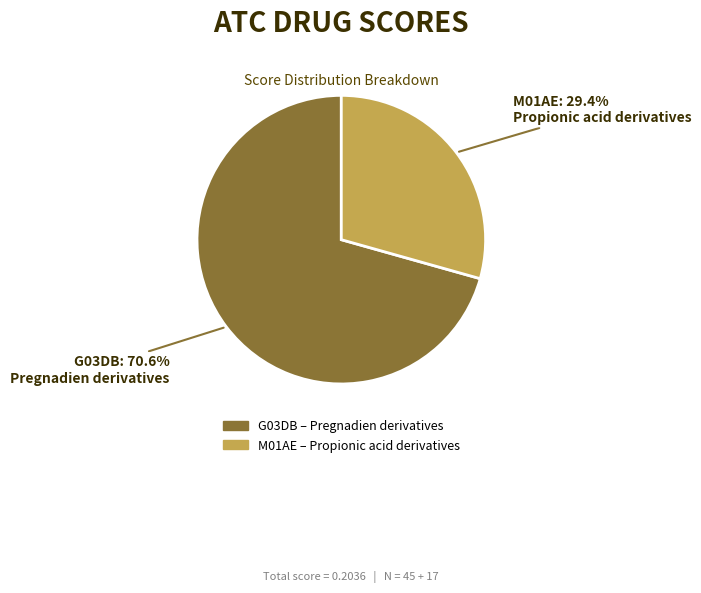

The M01AE slice represents 20% of the pie. True or false?

False